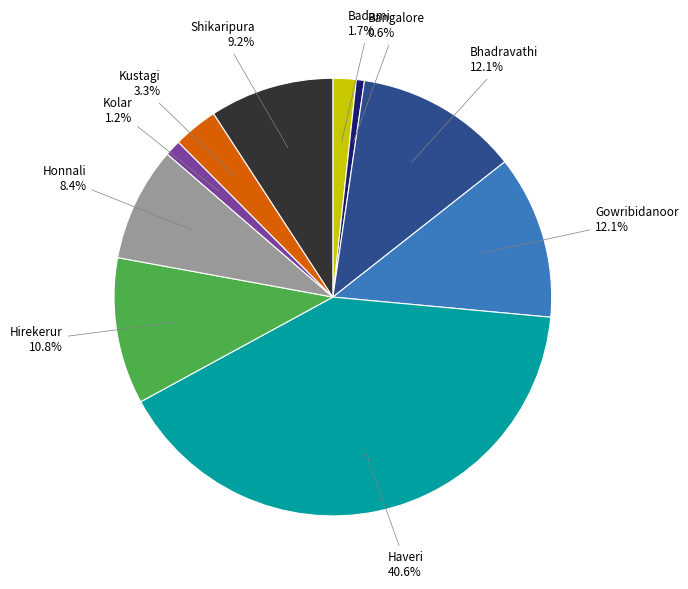

Does any single category account for the majority?

No